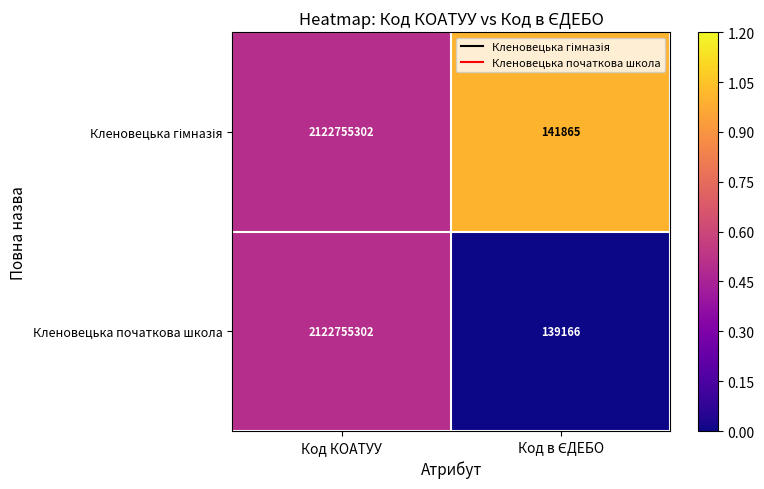

At which category is the sum across all series the highest?

Код КОАТУУ